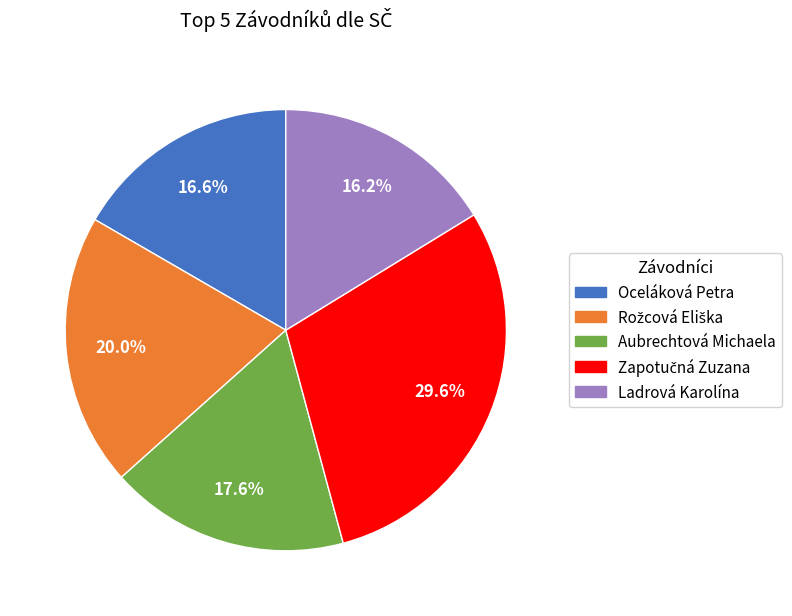

Combined, do Oceláková Petra and Aubrechtová Michaela account for over 50%?

No